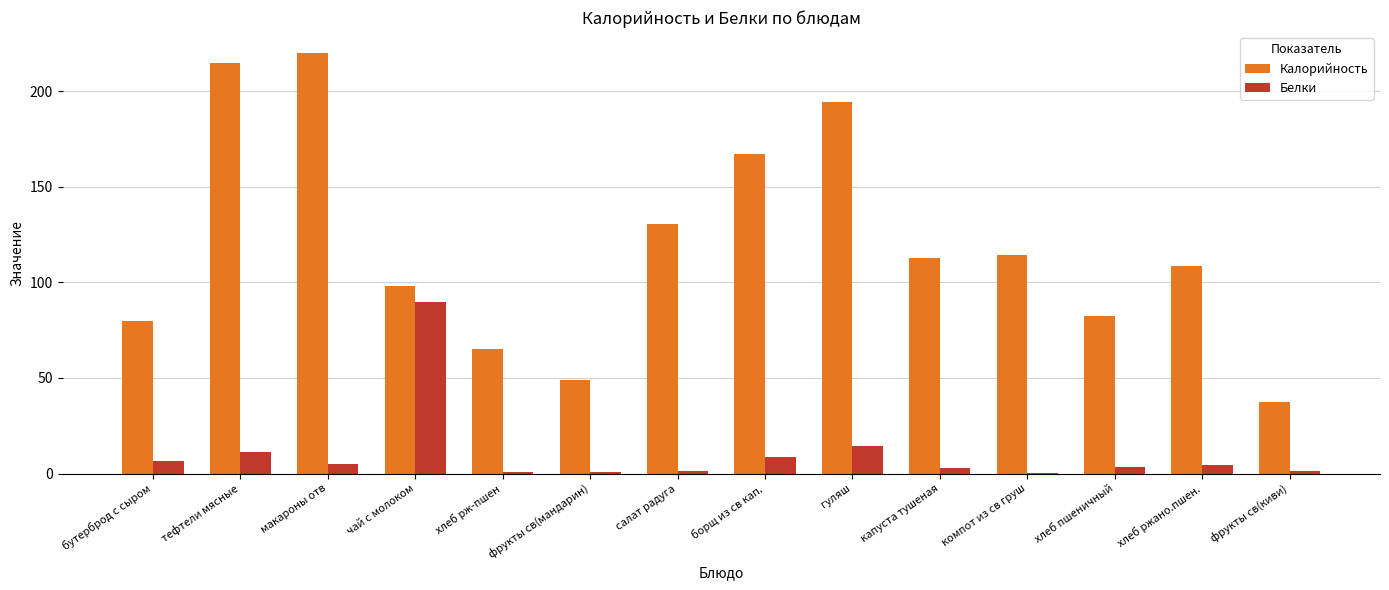

What is the maximum value shown in the chart?

220.0